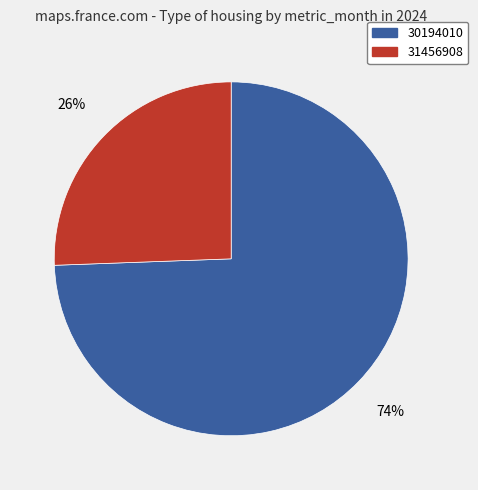

What percentage is the 31456908 slice, to the nearest percent?

26%